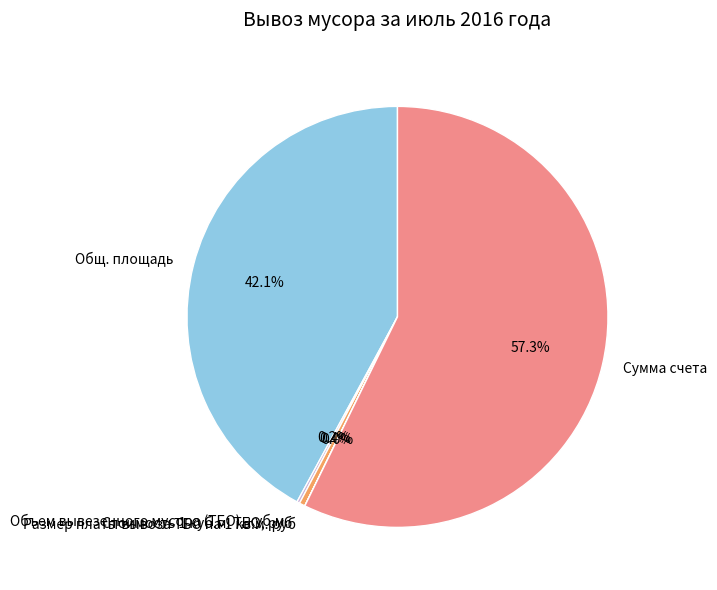

Which slice is the largest?

Сумма счета